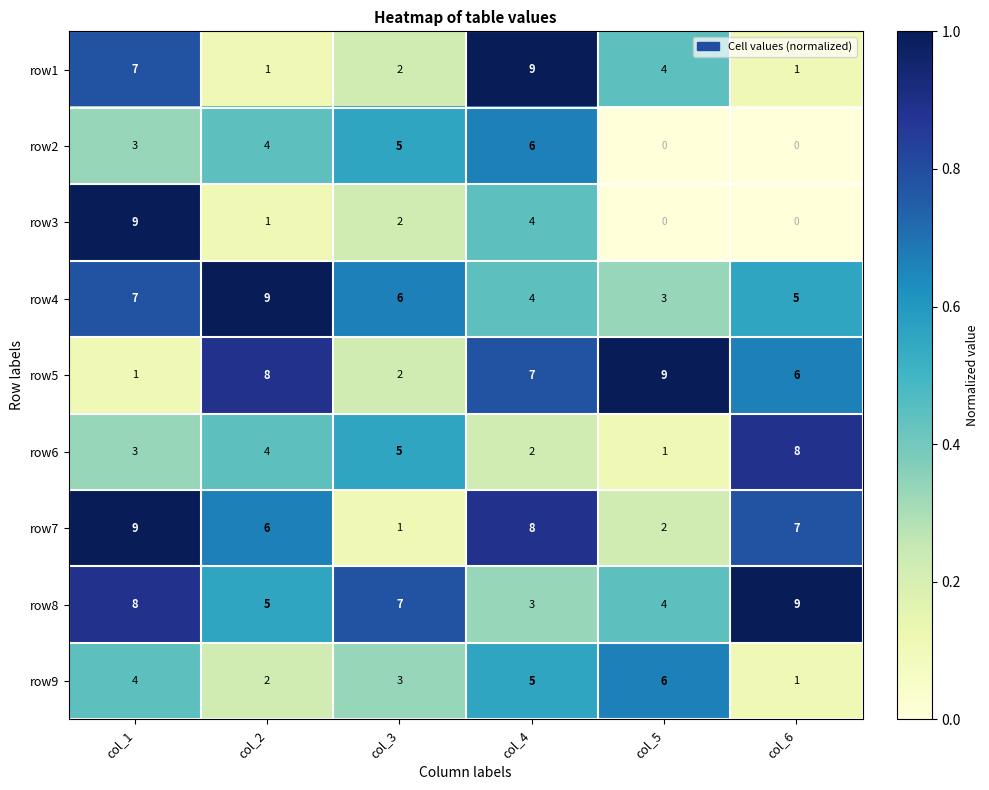

Which series has the widest spread of values?

row3